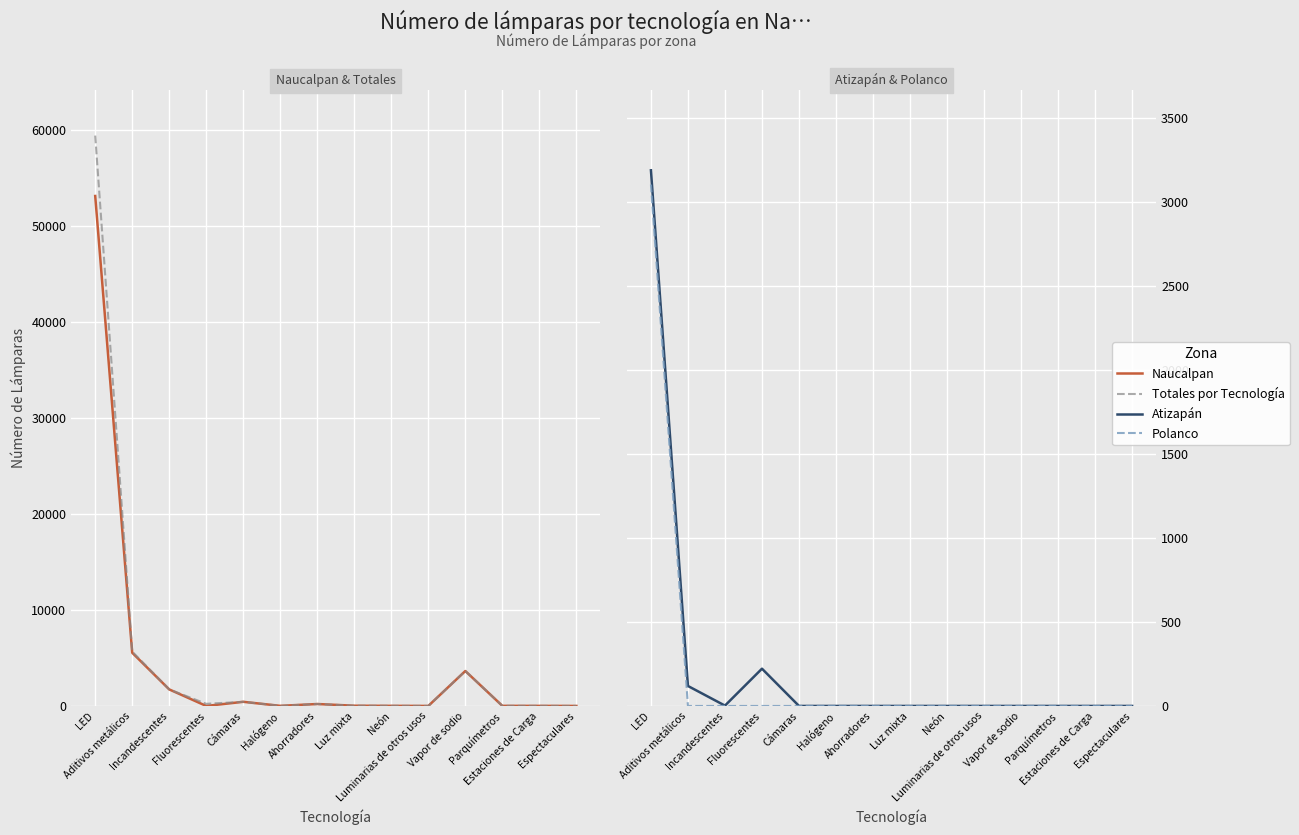

What is the difference between the second highest and second lowest values in the Naucalpan series?

5544